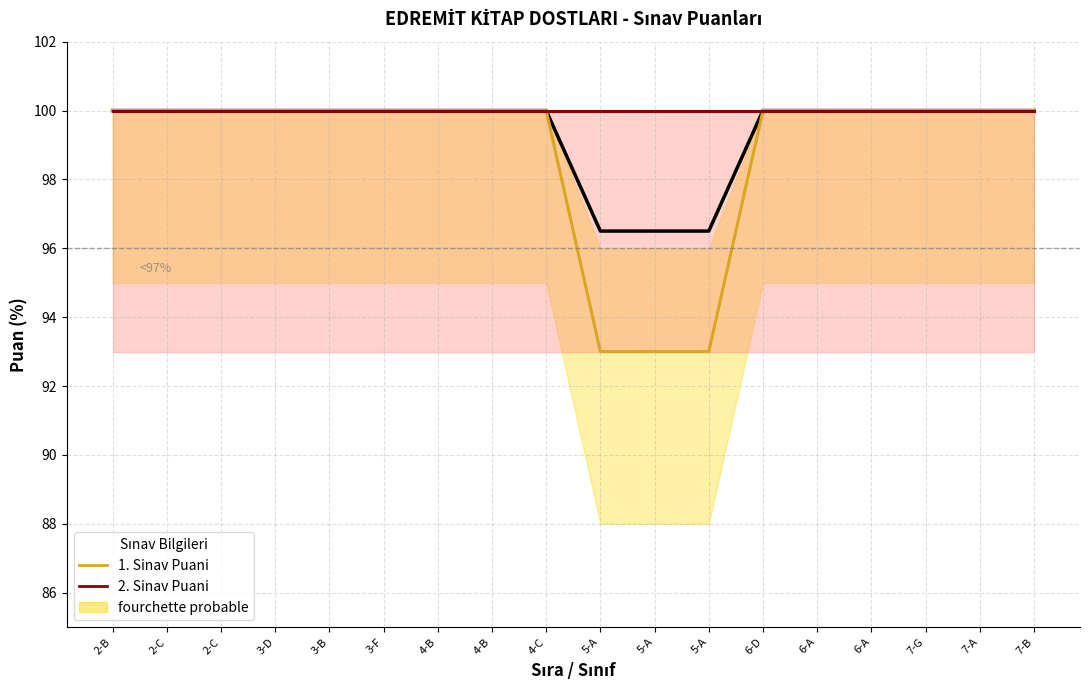

At which label is 2. Sinav Puani closest to 100?

2-B